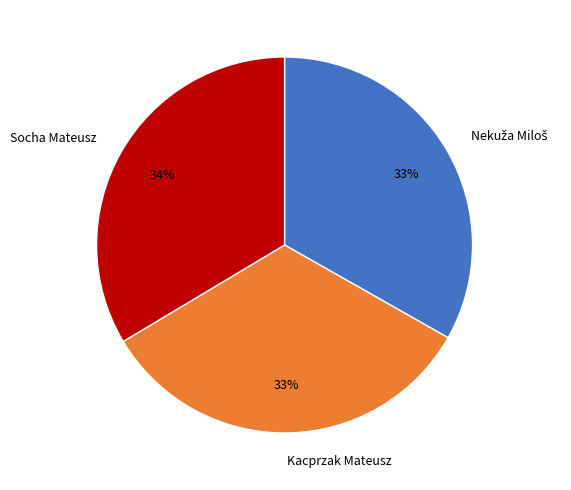

Is Kacprzak Mateusz the majority of the pie?

No